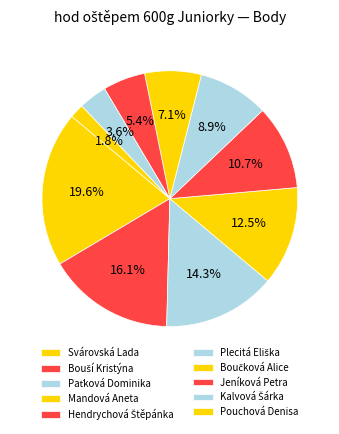

Does any single category account for the majority?

No